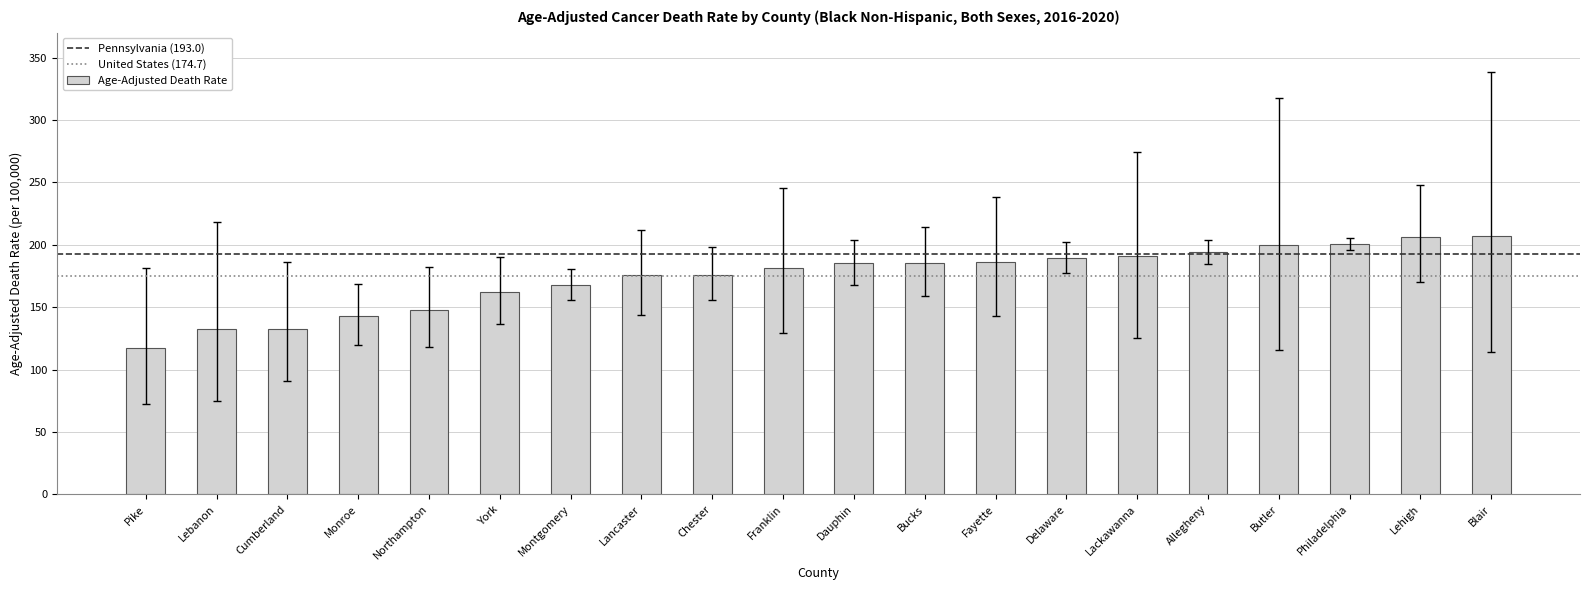

Between Philadelphia and Allegheny, which is larger?

Philadelphia